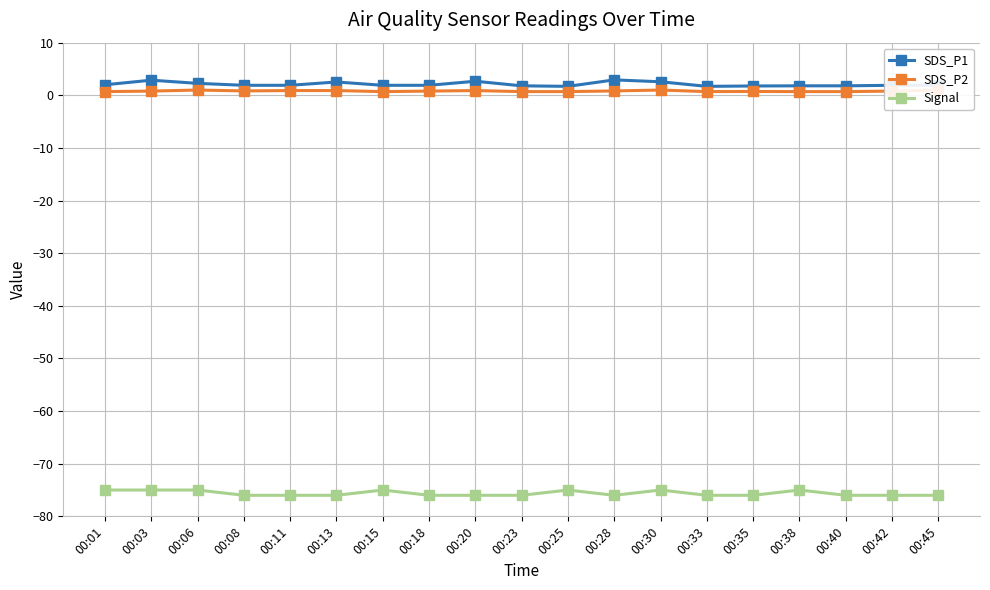

Reading right to left, list all the values displayed in this chart.

SDS_P1: 00:45=1.9	00:42=1.9	00:40=1.8	00:38=1.8	00:35=1.8	00:33=1.7	00:30=2.6	00:28=2.9	00:25=1.7	00:23=1.8	00:20=2.7	00:18=1.9	00:15=1.9	00:13=2.5	00:11=1.9	00:08=1.9	00:06=2.3	00:03=2.9	00:01=2.0
SDS_P2: 00:45=1.0	00:42=0.8	00:40=0.7	00:38=0.7	00:35=0.7	00:33=0.7	00:30=1.0	00:28=0.8	00:25=0.7	00:23=0.7	00:20=0.9	00:18=0.8	00:15=0.7	00:13=0.9	00:11=0.9	00:08=0.8	00:06=1.0	00:03=0.8	00:01=0.7
Signal: 00:45=-76.0	00:42=-76.0	00:40=-76.0	00:38=-75.0	00:35=-76.0	00:33=-76.0	00:30=-75.0	00:28=-76.0	00:25=-75.0	00:23=-76.0	00:20=-76.0	00:18=-76.0	00:15=-75.0	00:13=-76.0	00:11=-76.0	00:08=-76.0	00:06=-75.0	00:03=-75.0	00:01=-75.0